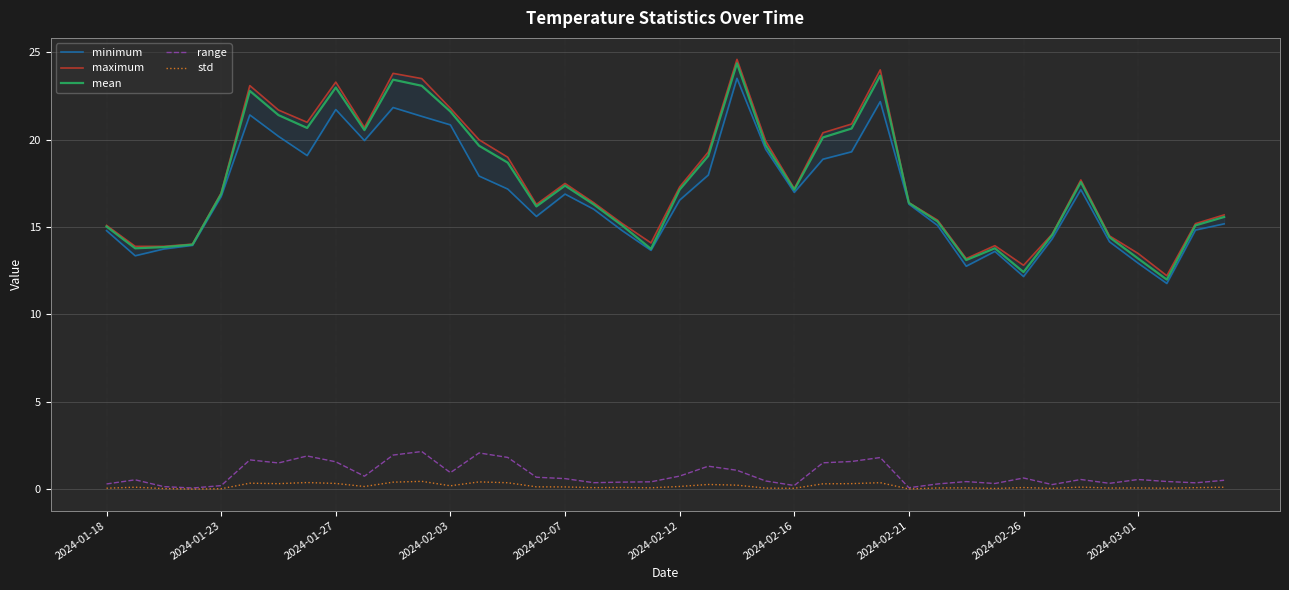

The mean series shows 24.0 at 2024-02-21. True or false?

False